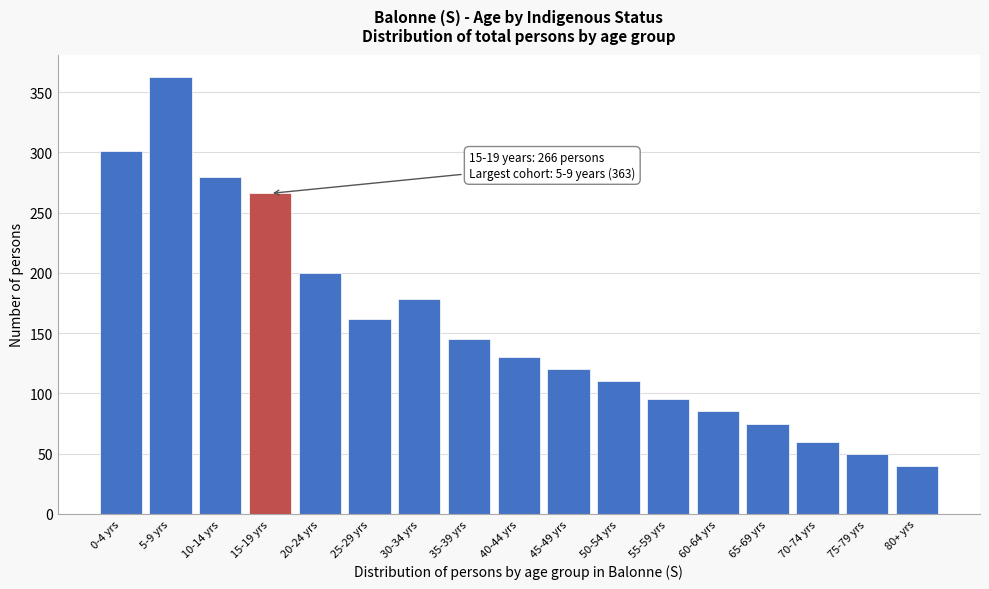

Reading left to right, what are all the values shown in this chart?

301	363	280	266	200	162	178	145	130	120	110	95	85	75	60	50	40